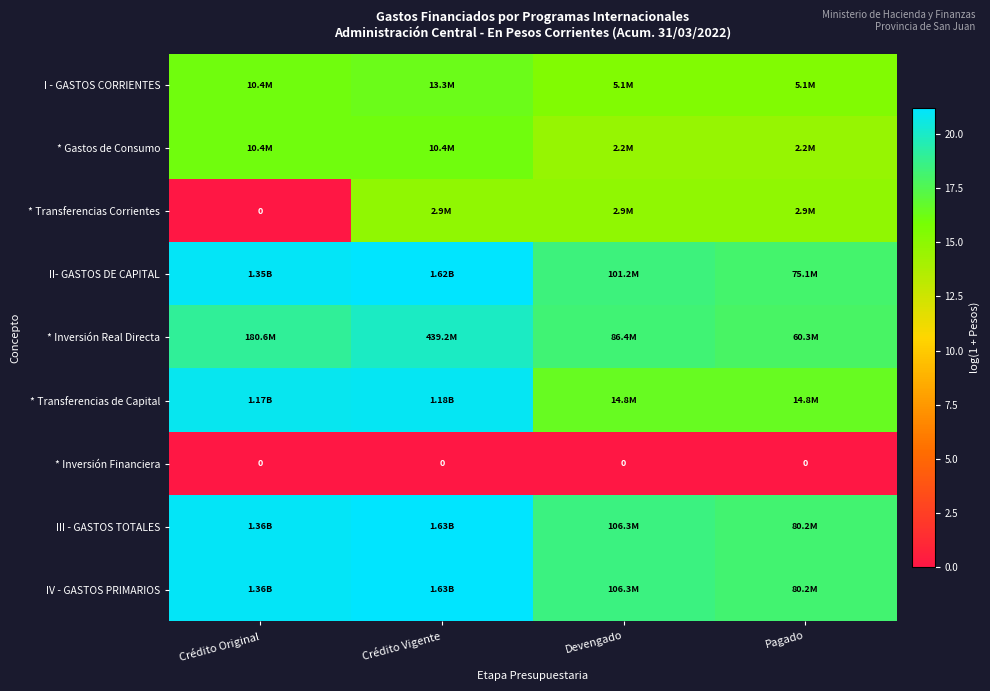

Between Crédito Vigente and Crédito Original, which is larger?

Crédito Vigente